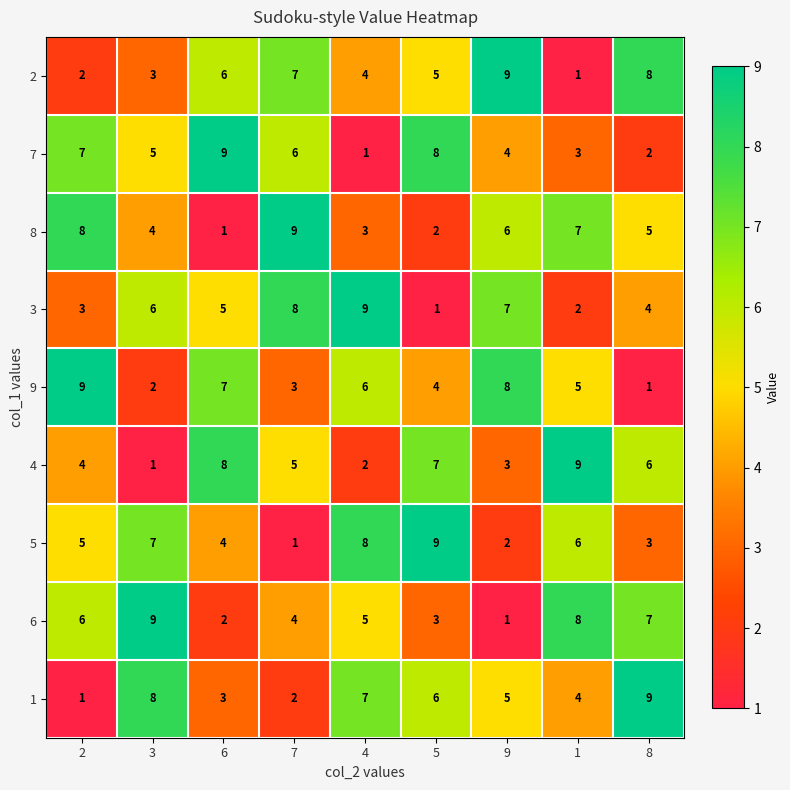

What is the spread (max minus min) of values at 1?

8